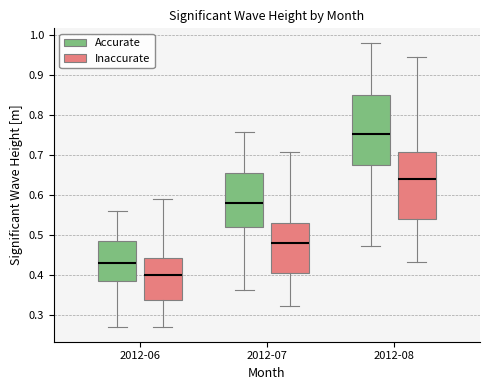

Reading left to right, read every box against the y-axis: the position of its median line, the range the box covers, and the ends of its whiskers. The values are not printed on the chart, so give them approximately, as read against the axis.

2012-06 (Accurate): median 0.43, box 0.39 to 0.49, whiskers 0.27 to 0.56
2012-06 (Inaccurate): median 0.40, box 0.34 to 0.44, whiskers 0.27 to 0.59
2012-07 (Accurate): median 0.58, box 0.52 to 0.65, whiskers 0.36 to 0.76
2012-07 (Inaccurate): median 0.48, box 0.41 to 0.53, whiskers 0.32 to 0.71
2012-08 (Accurate): median 0.75, box 0.67 to 0.85, whiskers 0.47 to 0.98
2012-08 (Inaccurate): median 0.64, box 0.54 to 0.71, whiskers 0.43 to 0.94